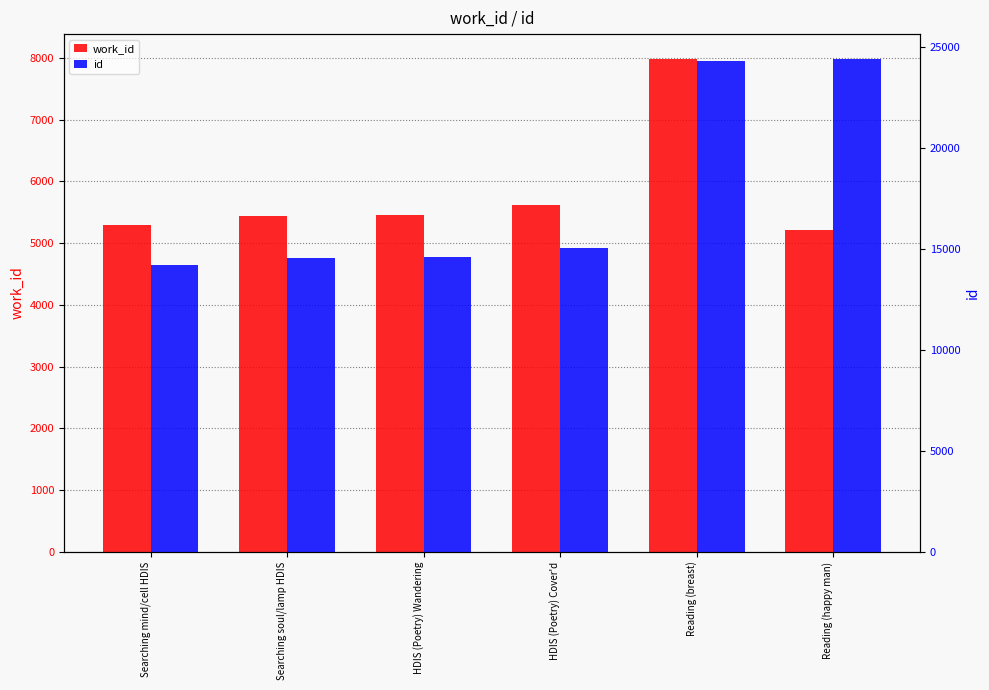

Where does the id series first go above 15036?

Reading (breast)